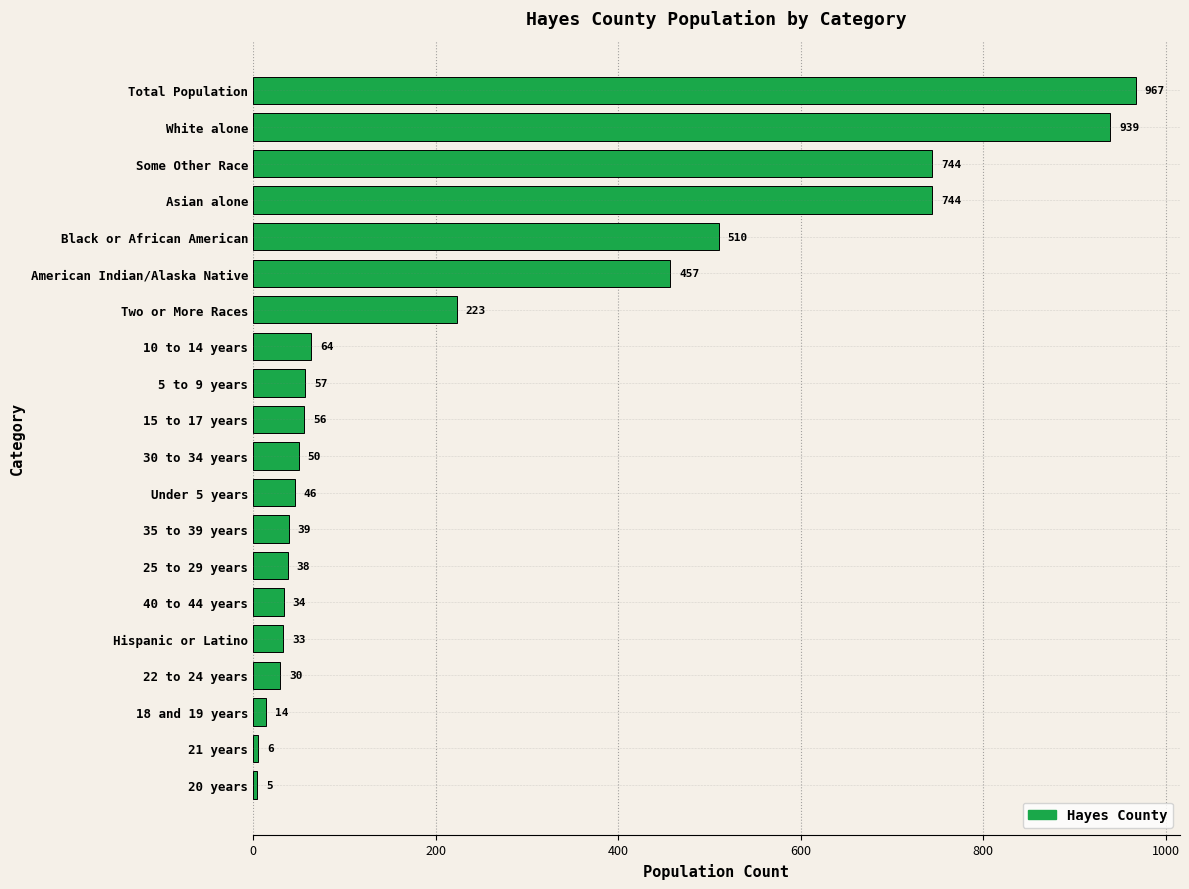

What is the sum of all values?

5056